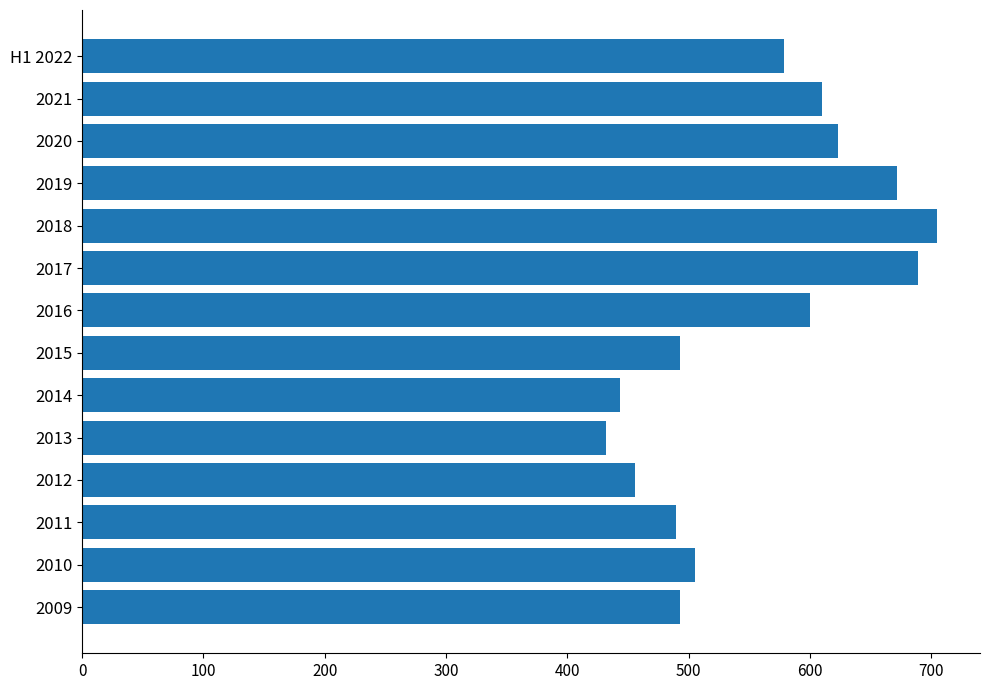

The value at 2009 is 493.0. True or false?

True